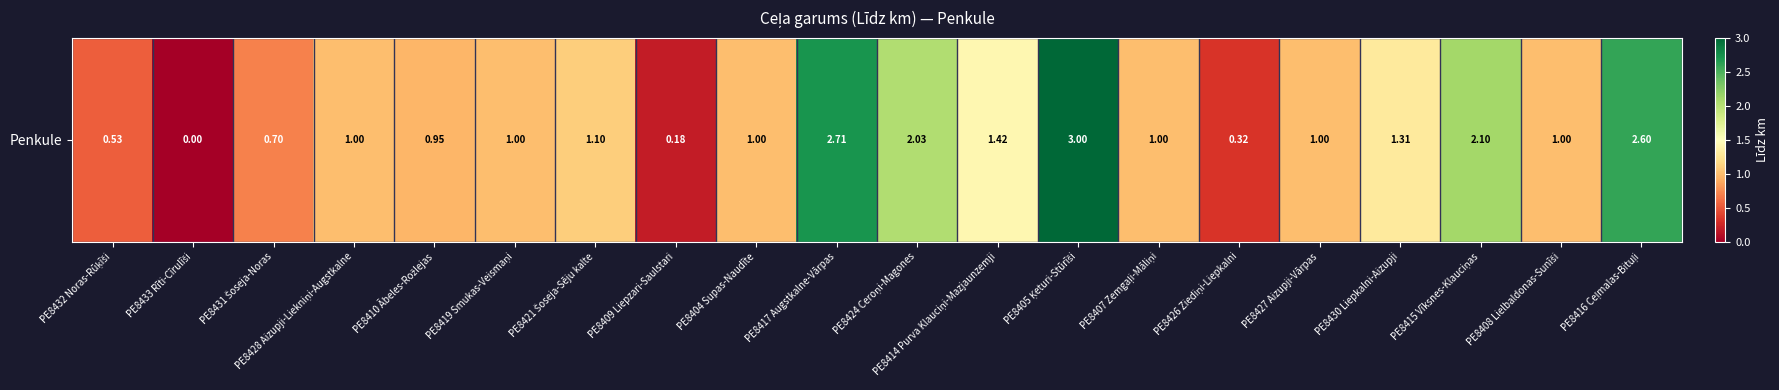

Rank the categories by value from lowest to highest.

PE8433 Rīti-Cīrulīši, PE8409 Liepzari-Saulstari, PE8426 Ziediņi-Liepkalni, PE8432 Noras-Rūķīši, PE8431 Šoseja-Noras, PE8410 Ābeles-Rožlejas, PE8428 Aizupji-Liekniņi-Augstkalne, PE8419 Smukas-Veismaņi, PE8404 Supas-Naudīte, PE8407 Zemgaļi-Māliņi, PE8427 Aizupji-Vārpas, PE8408 Lielbaldonas-Sunīši, PE8421 Šoseja-Sēju kalte, PE8430 Liepkalni-Aizupji, PE8414 Purva Klauciņi-Mazjaunzemji, PE8424 Ceroņi-Magones, PE8415 Vīksnes-Klauciņas, PE8416 Ceļmalas-Bituļi, PE8417 Augstkalne-Vārpas, PE8405 Ķeturi-Stūrīši